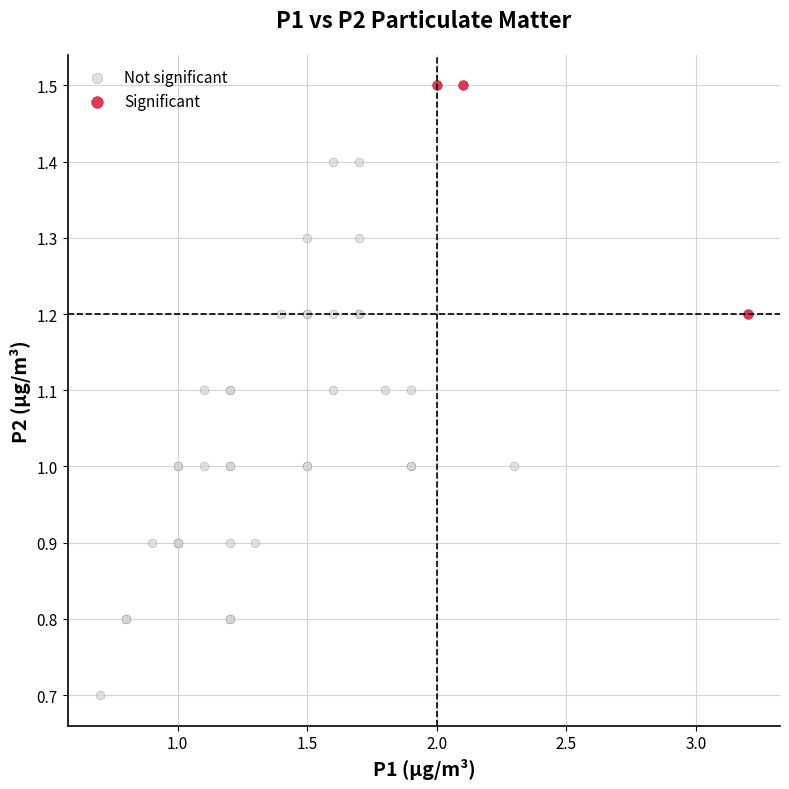

Which series reaches the minimum Y coordinate?

Not significant